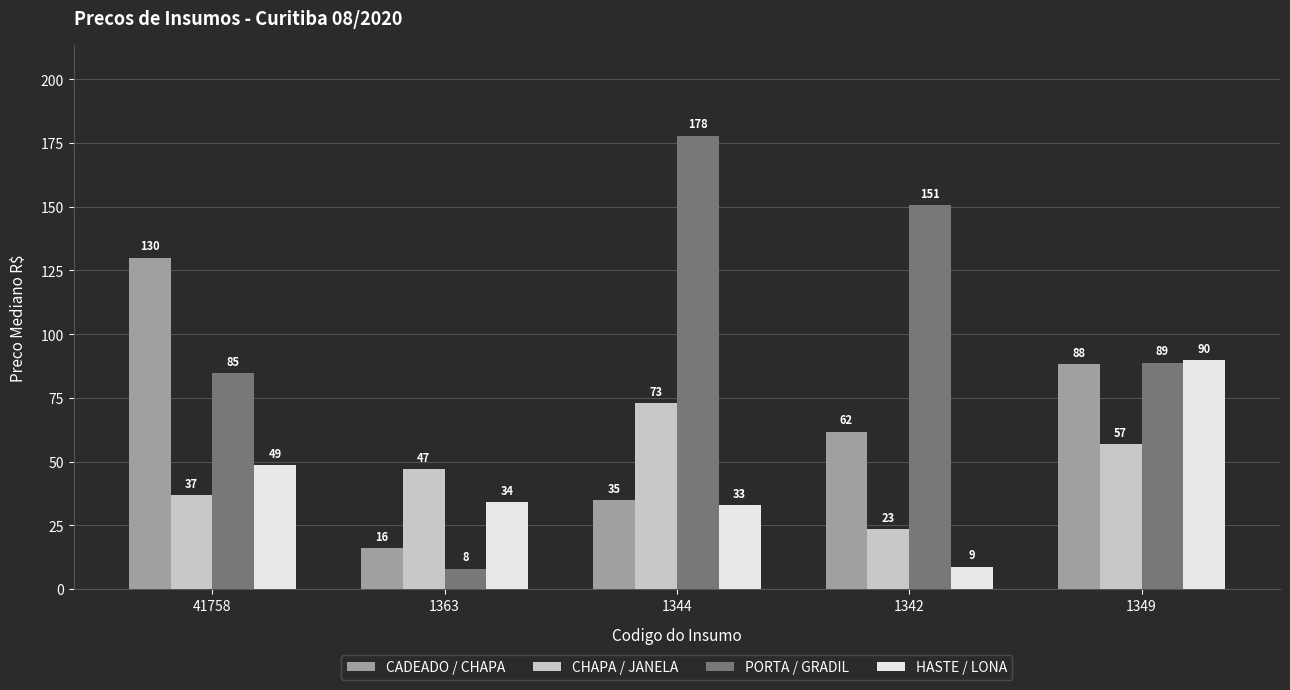

Which category has the lowest value in the CADEADO / CHAPA series?

1363